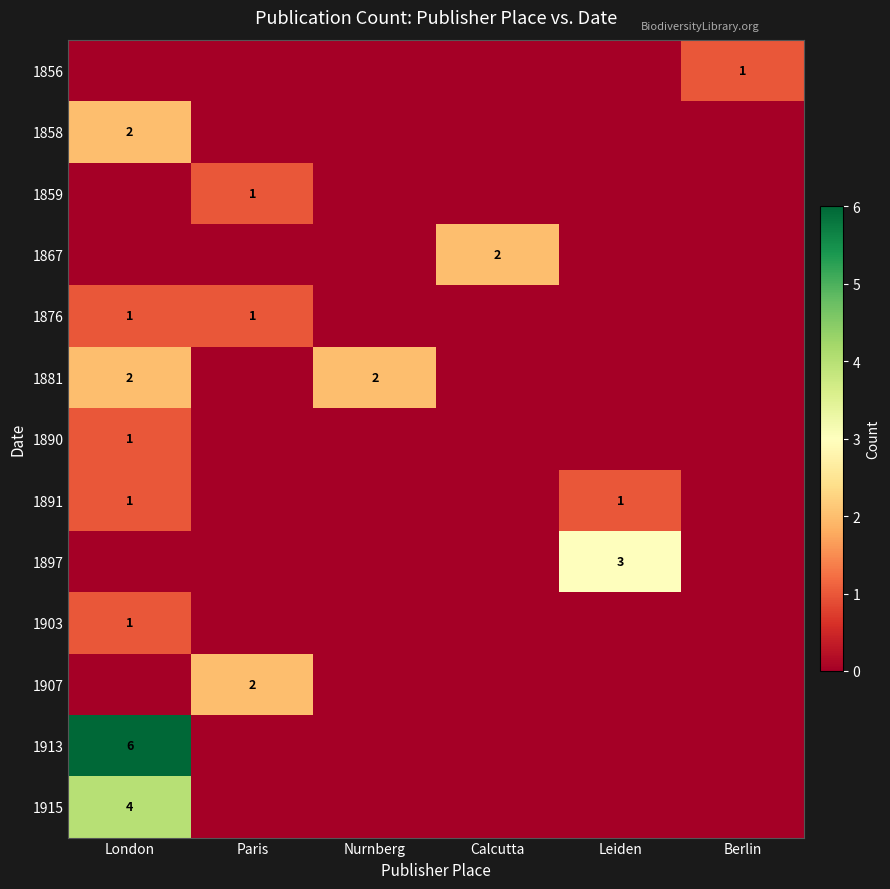

At which category is the sum across all series the highest?

London